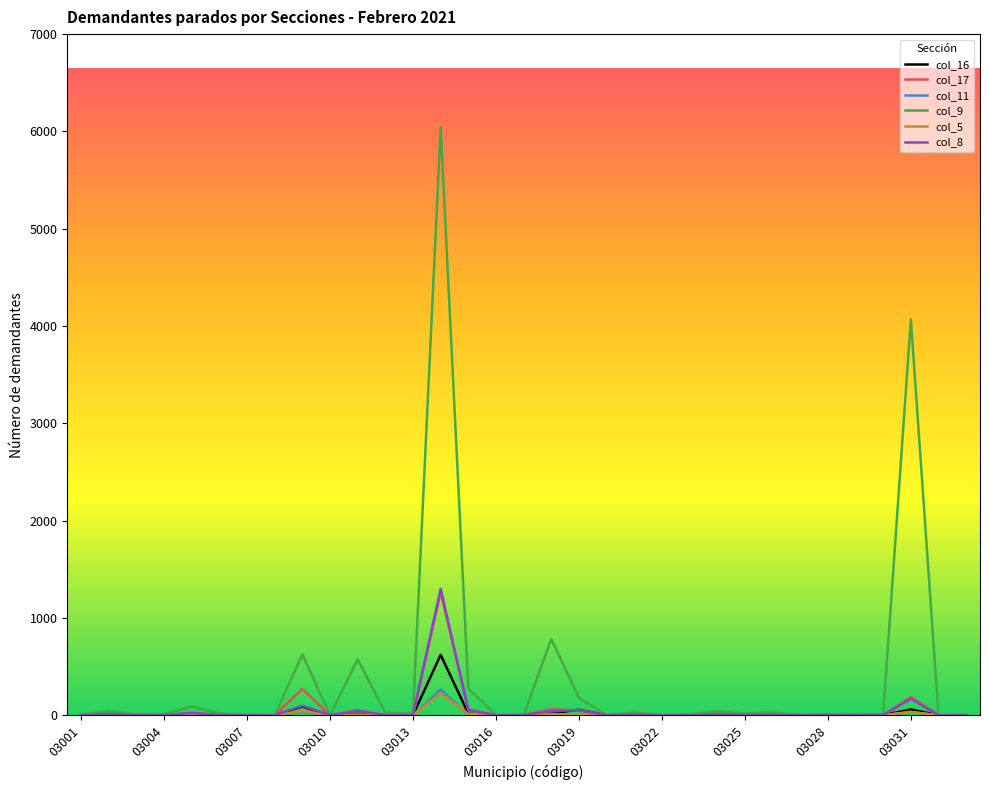

Which series has the largest total across all categories?

col_9